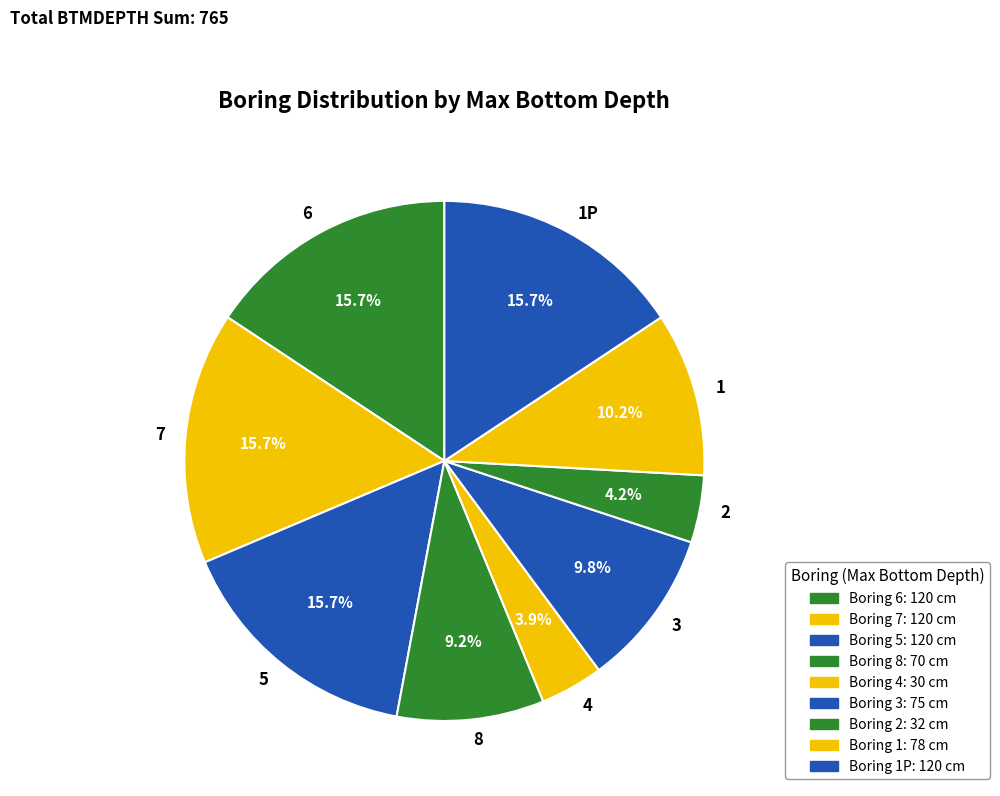

What is the ratio of the value at 2 to the value at 5?

0.3